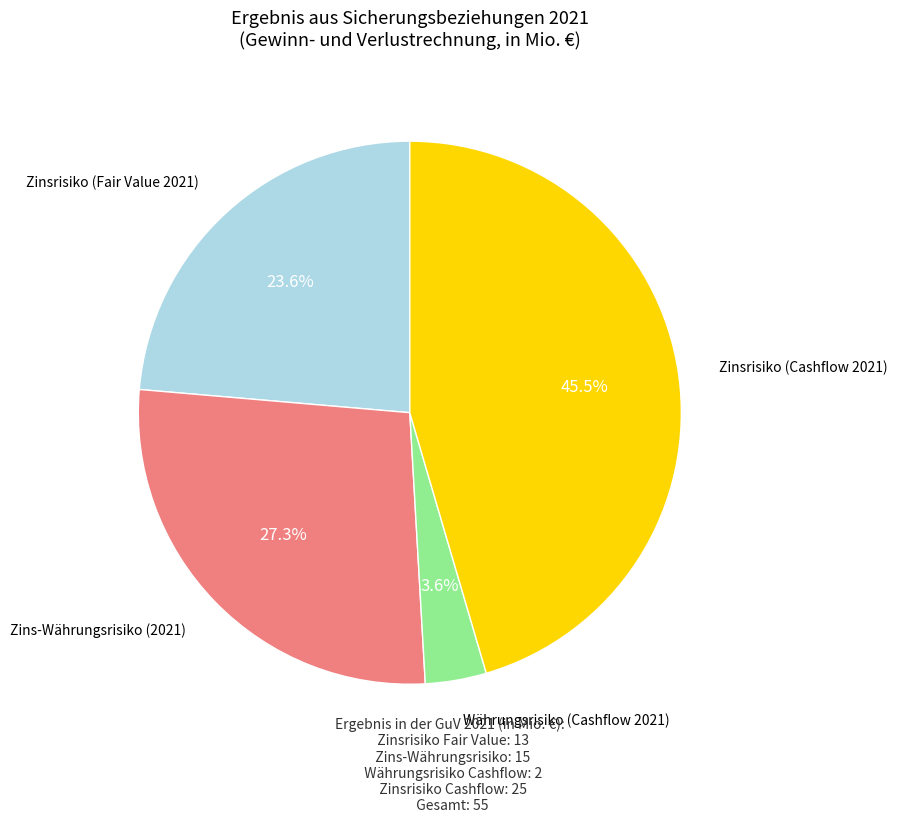

Is there a majority slice in this chart?

No